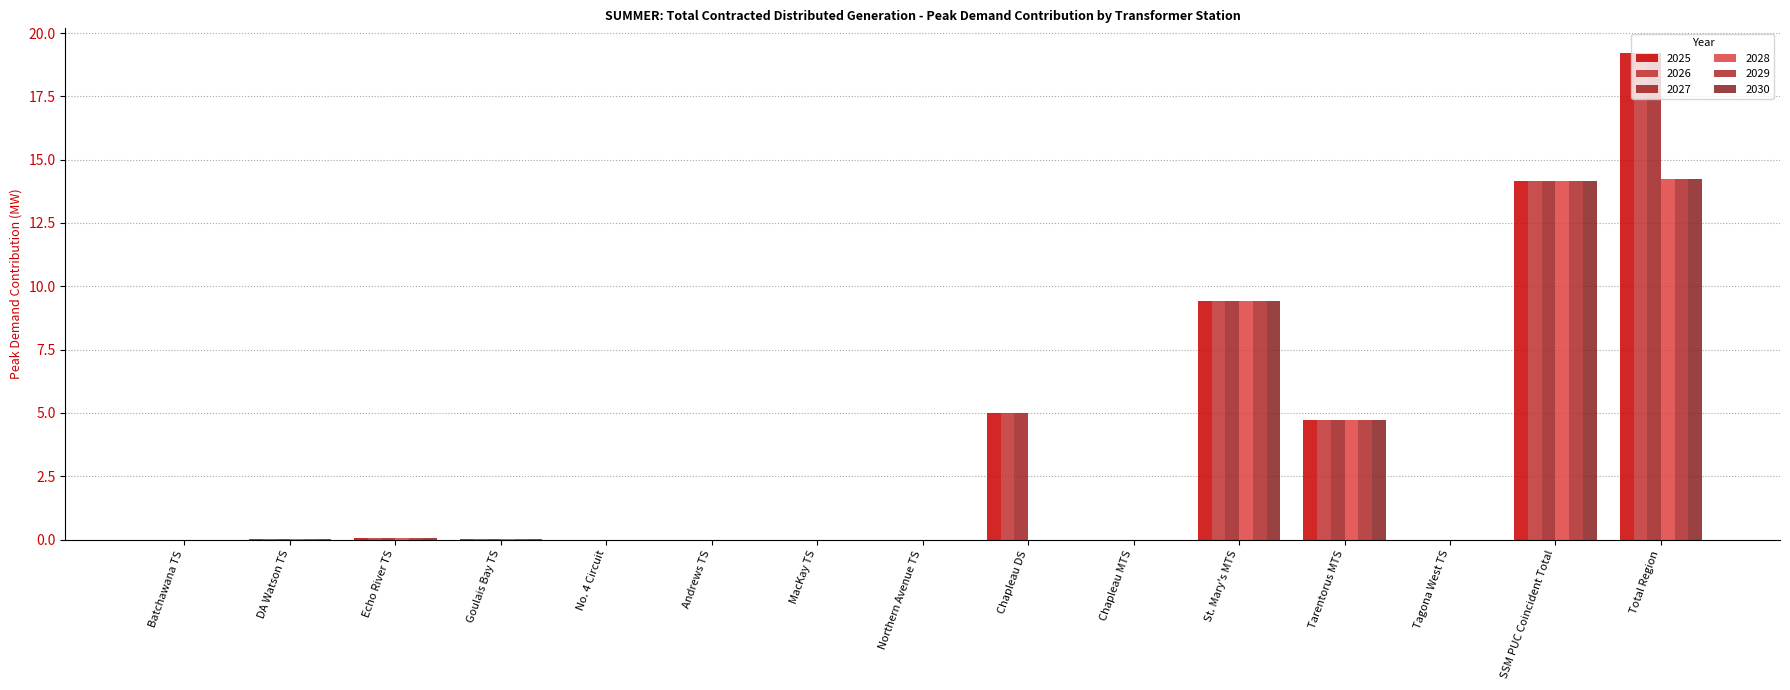

Rank the categories by 2026 value from highest to lowest.

Total Region, SSM PUC Coincident Total, St. Mary's MTS, Chapleau DS, Tarentorus MTS, Echo River TS, DA Watson TS, Goulais Bay TS, Batchawana TS, No. 4 Circuit, Andrews TS, MacKay TS, Northern Avenue TS, Chapleau MTS, Tagona West TS